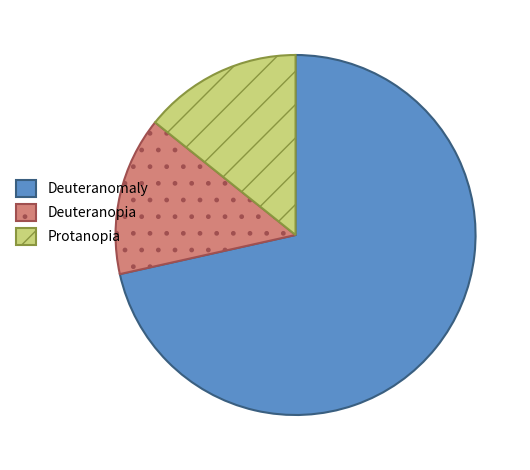

The Protanopia slice represents 14% of the pie. True or false?

True